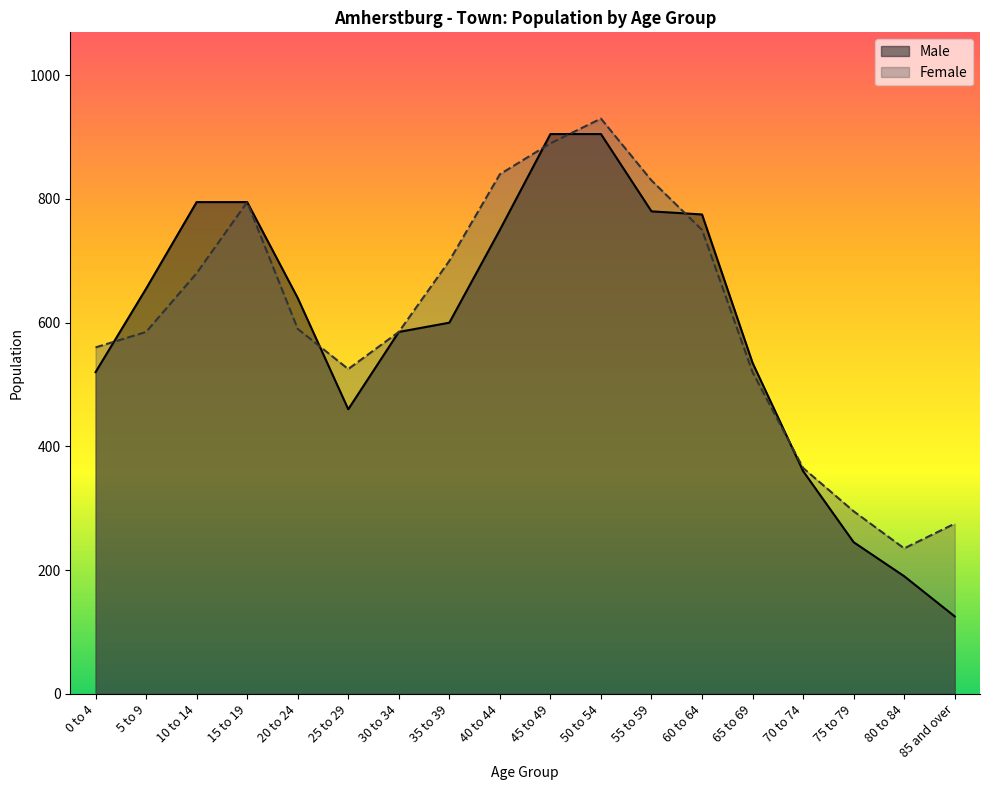

Rank the series by their maximum value, from highest to lowest.

Female, Male